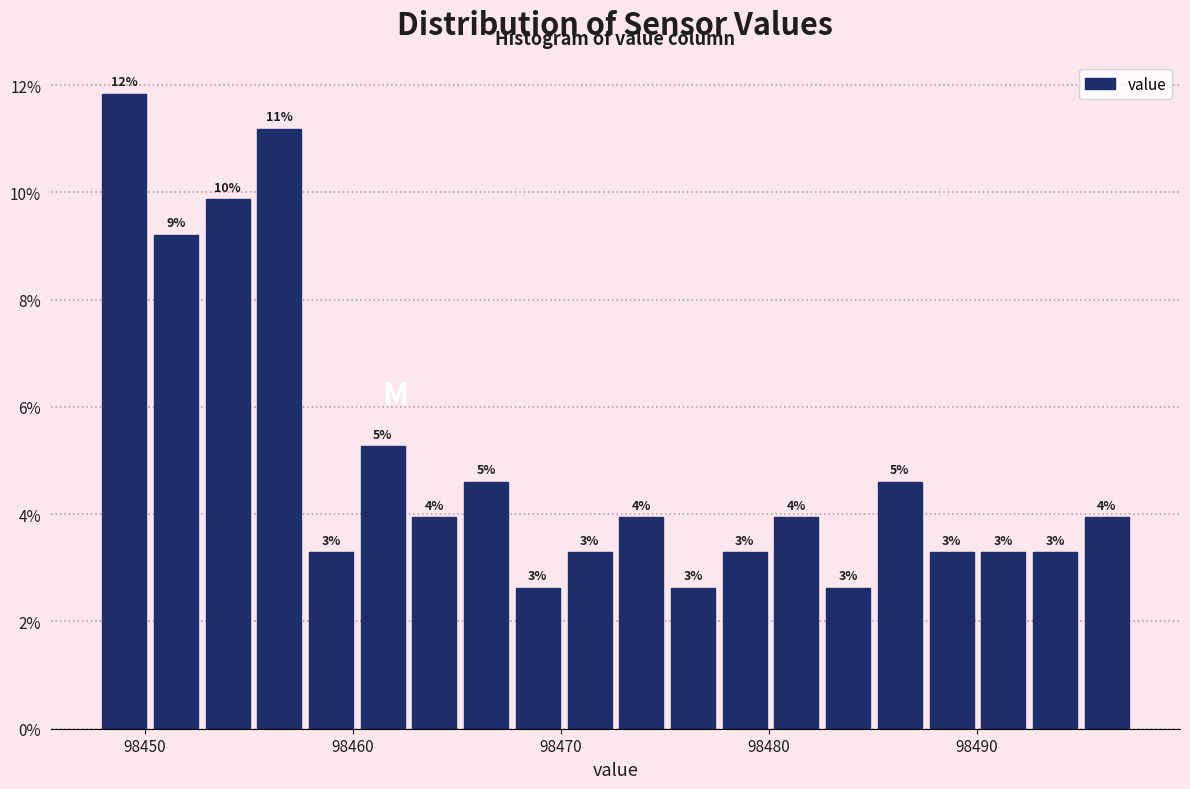

Around what value on the x-axis is the tallest bar? Give the approximate position of its centre, as read against the axis.

98449